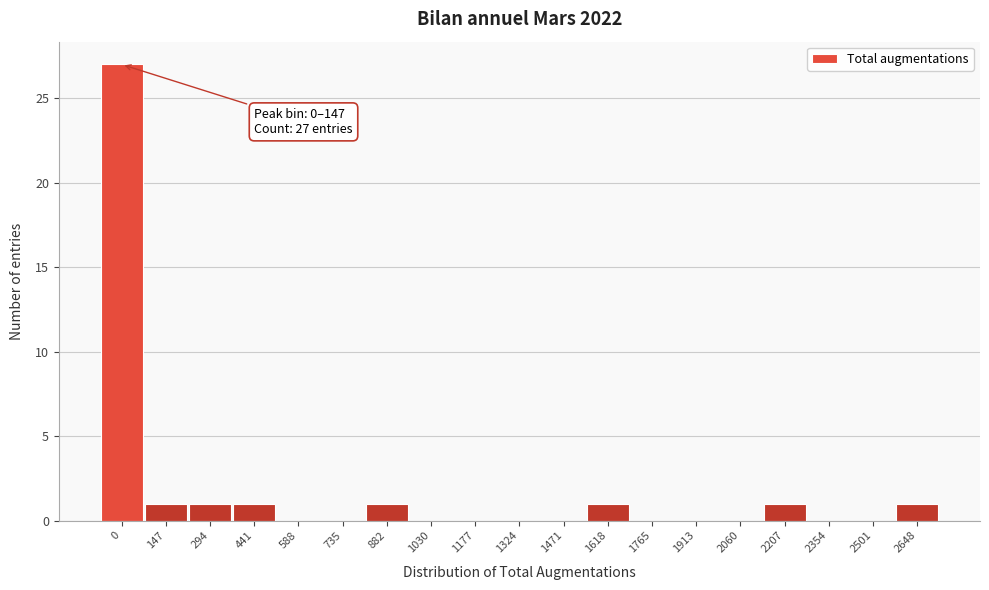

Reading left to right, what are all the values shown in this chart?

0=27	147=1	294=1	441=1	588=0	735=0	882=1	1030=0	1177=0	1324=0	1471=0	1618=1	1765=0	1913=0	2060=0	2207=1	2354=0	2501=0	2648=1